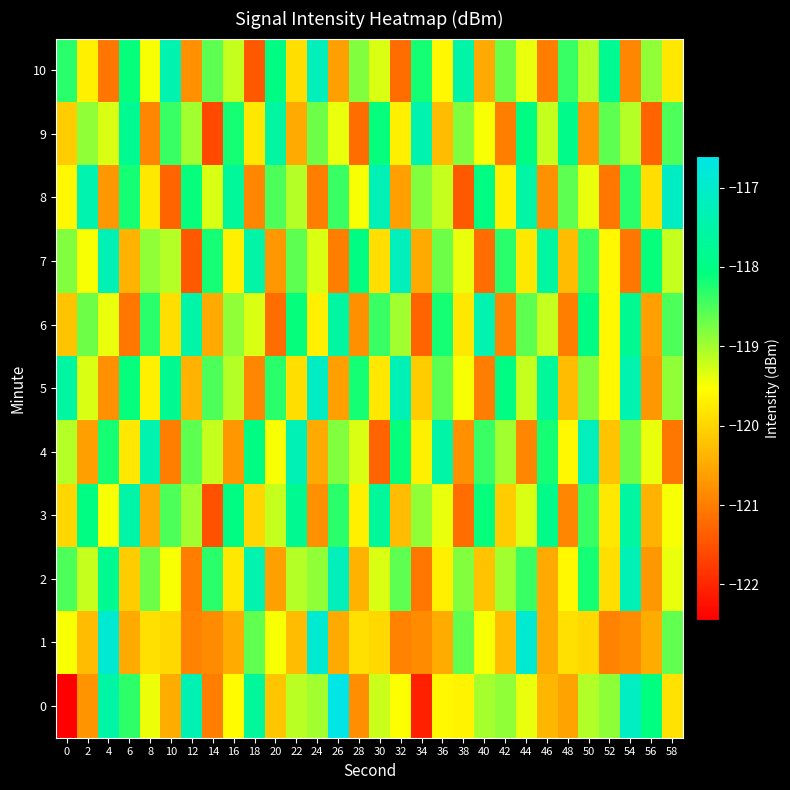

How many categories are shown in the chart?

30